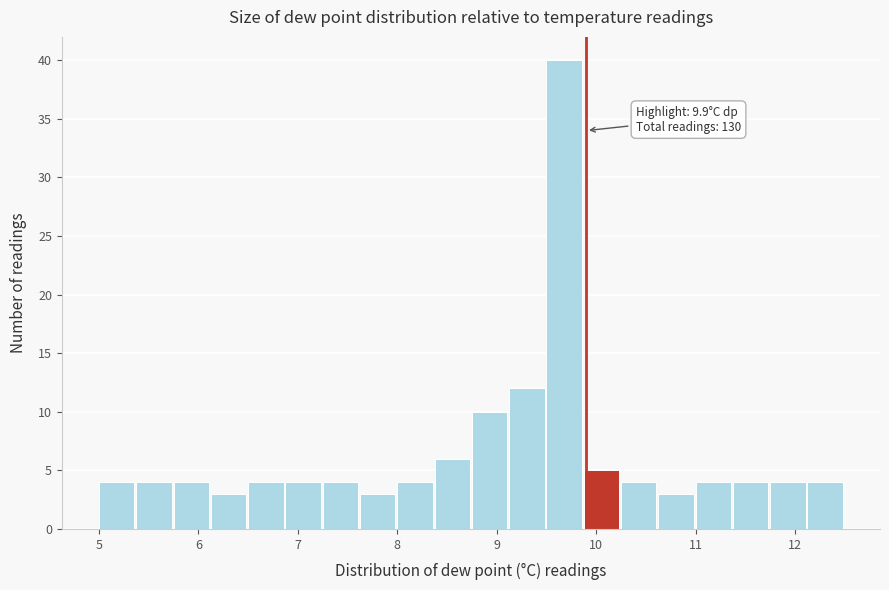

Read against the x-axis, roughly where is the centre of the tallest bar?

9.7